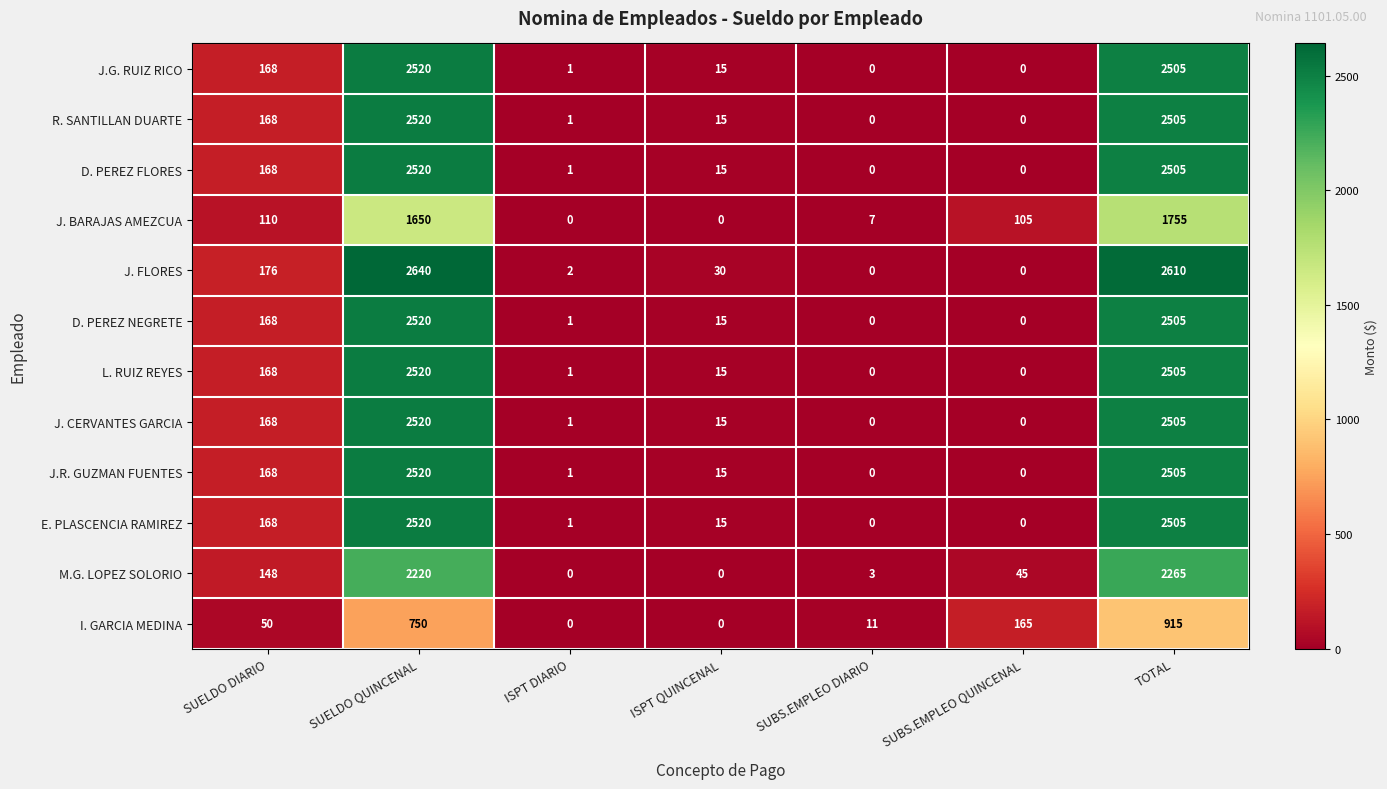

Which series has the widest spread of values?

J. FLORES